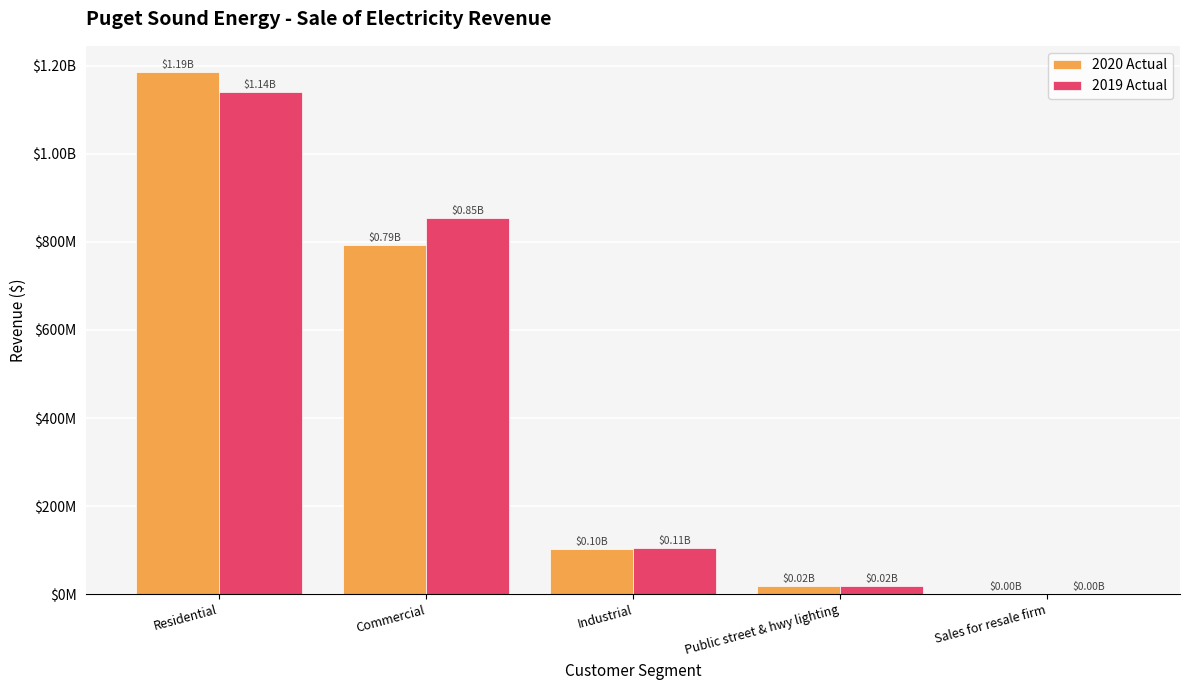

What are all the series names shown in the legend?

2020 Actual, 2019 Actual